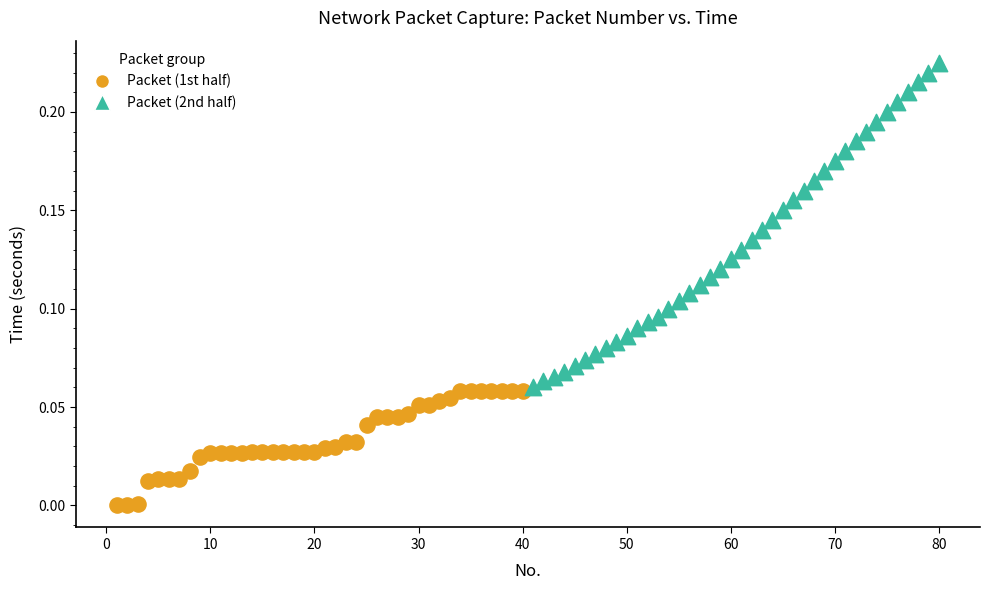

Which series reaches the minimum Y coordinate?

Packet (1st half)